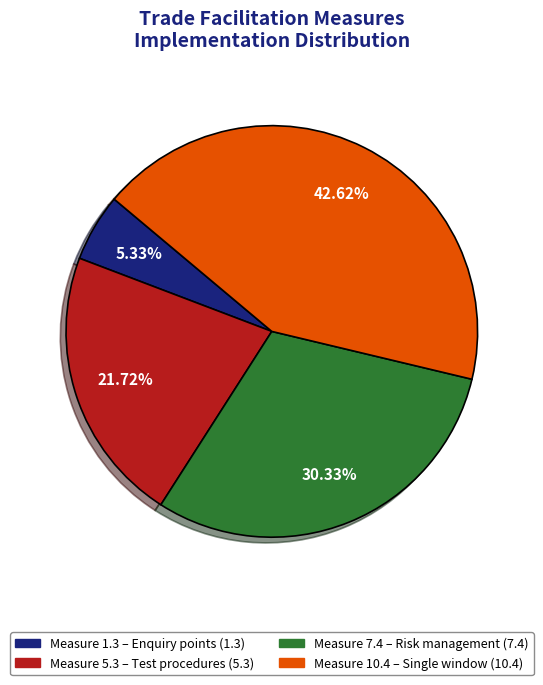

To the nearest percent, what is the average slice percentage?

25%